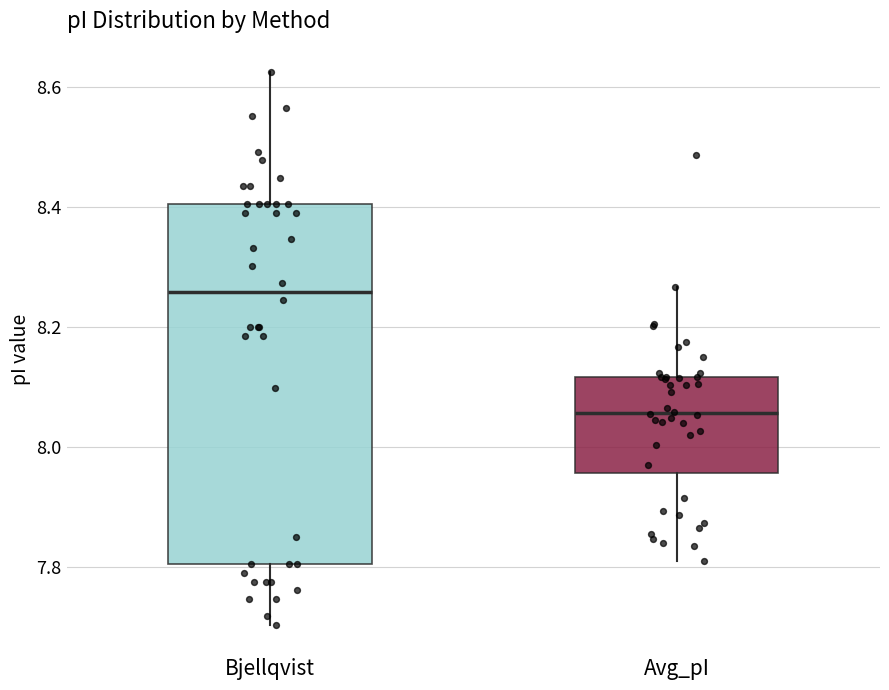

Comparing the boxes themselves (not the whiskers), which one is the tallest?

Bjellqvist